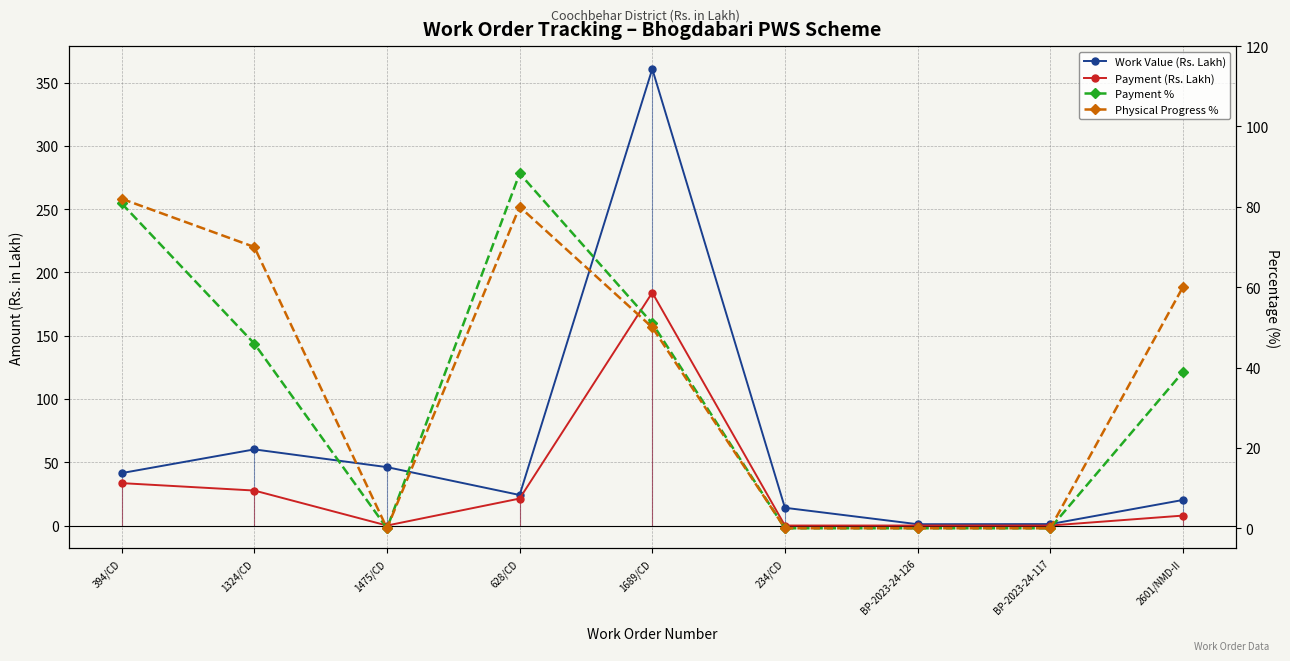

Between 1324/CD and 628/CD, which series saw the biggest shift?

Payment %